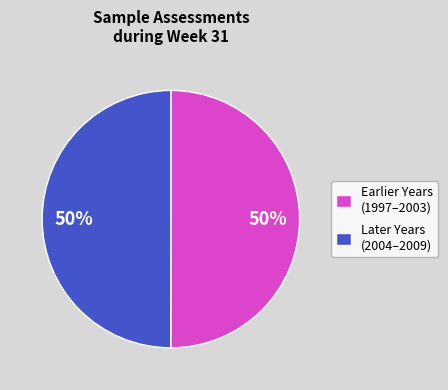

Approximately how many times larger is the value at Later Years (2004–2009) compared to Earlier Years (1997–2003)?

1.0